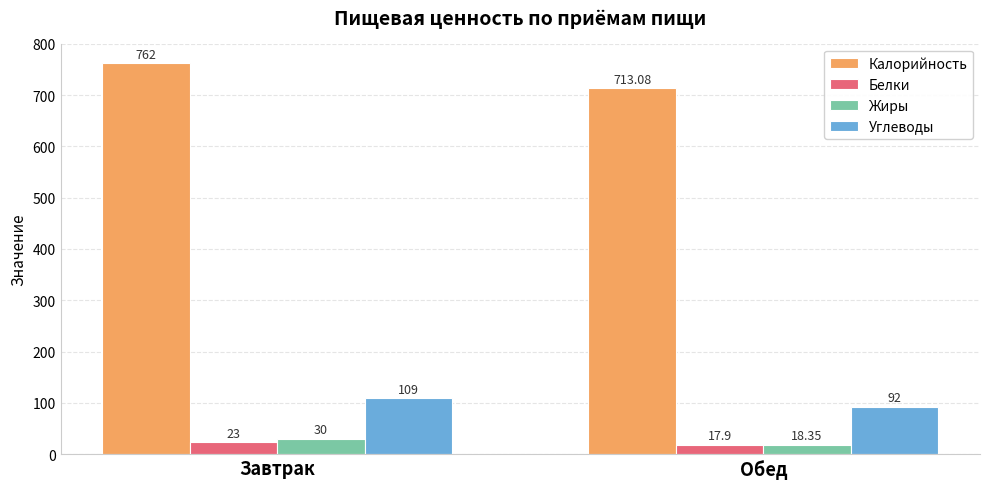

What is the average value of the Углеводы series?

100.5